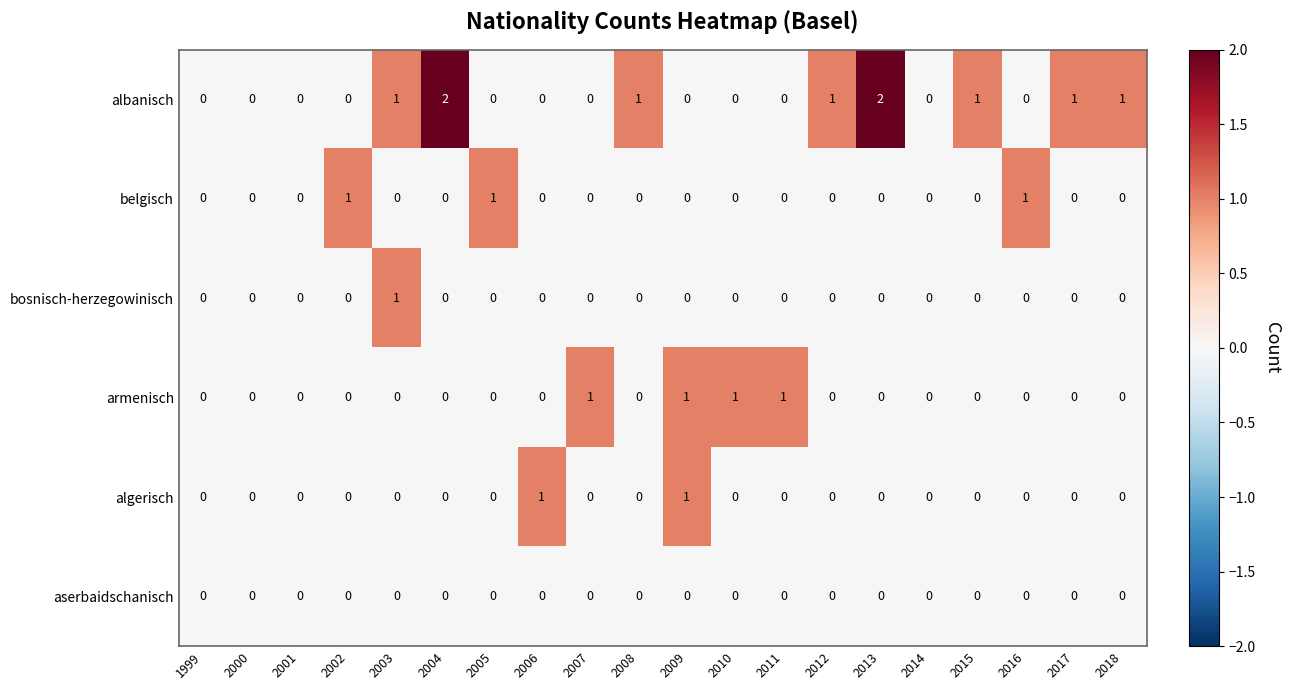

Which series has the largest total across all categories?

albanisch